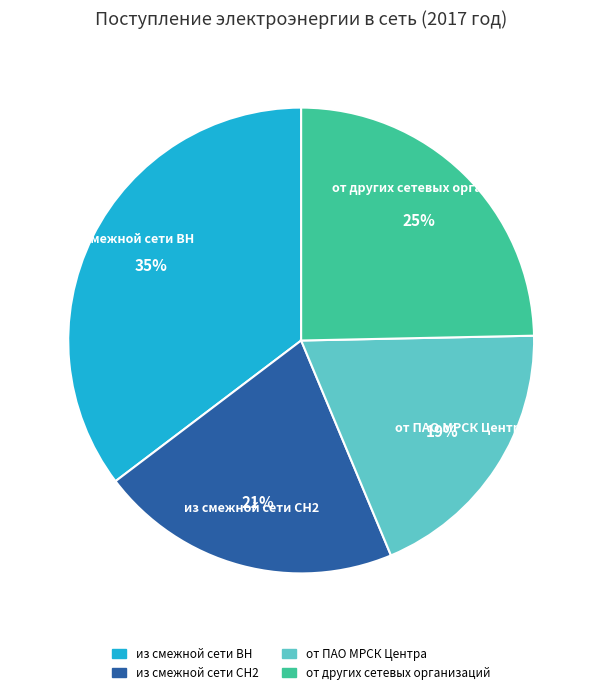

Combined, do из смежной сети СН2 and из смежной сети ВН account for over 50%?

Yes